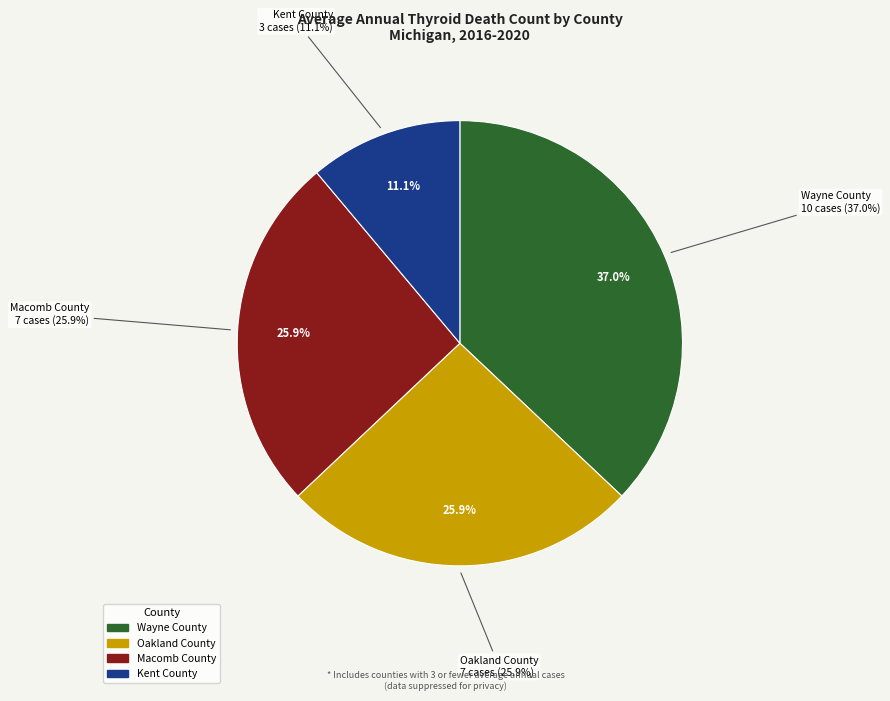

How many slices are in this pie chart?

4